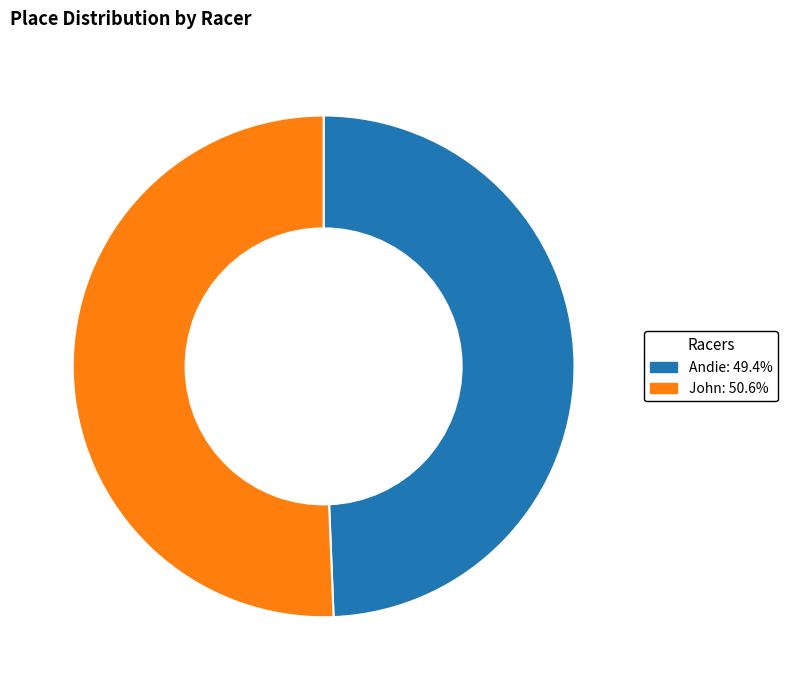

Combined, do Andie and John account for over 50%?

Yes